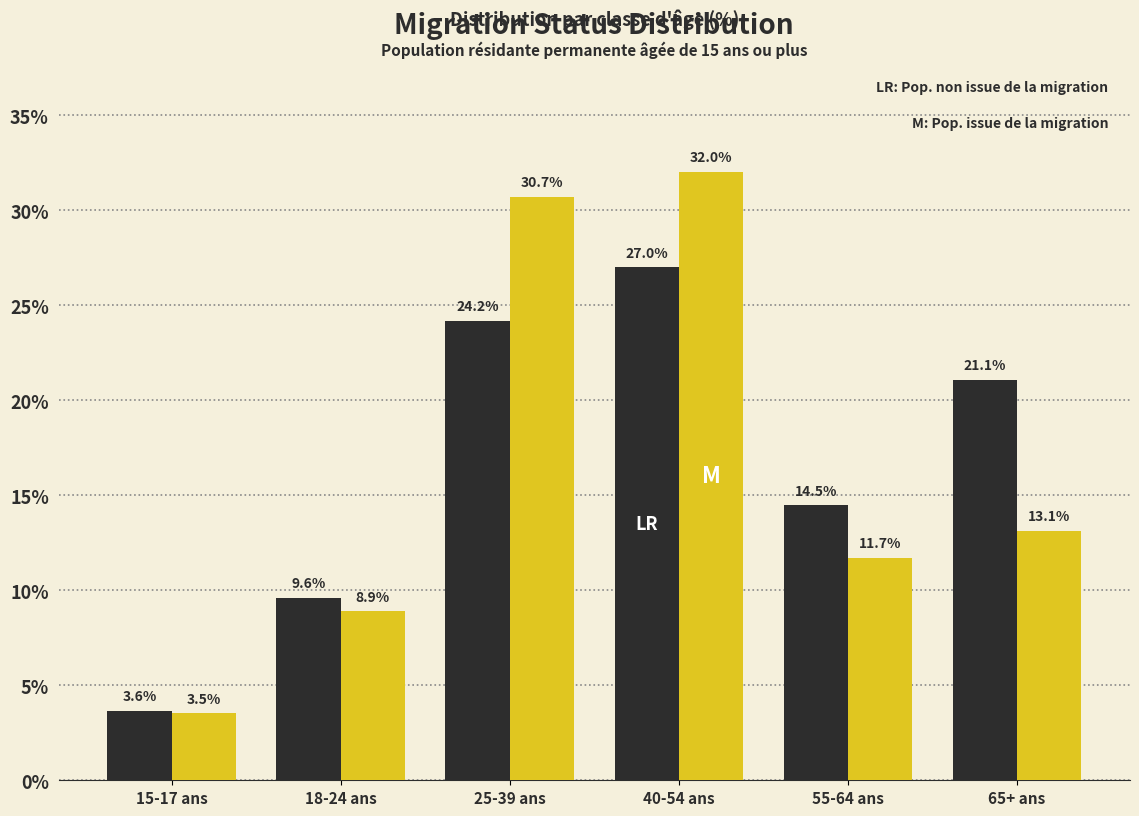

Which category has the lowest value across all series?

15-17 ans